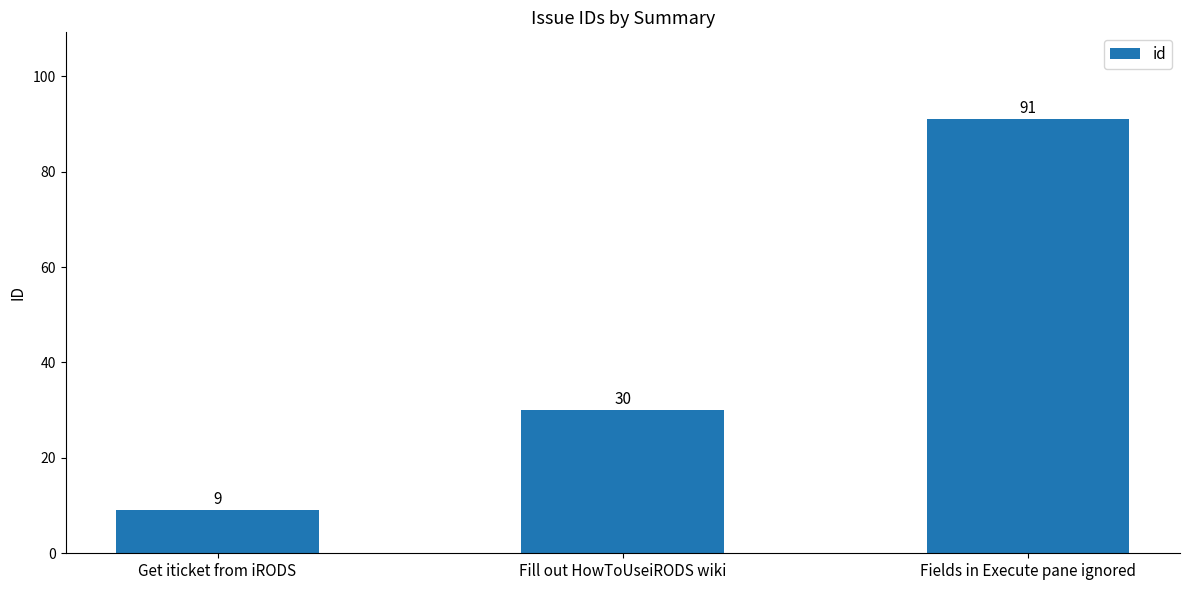

Which label corresponds to the smallest value in the chart?

Get iticket from iRODS